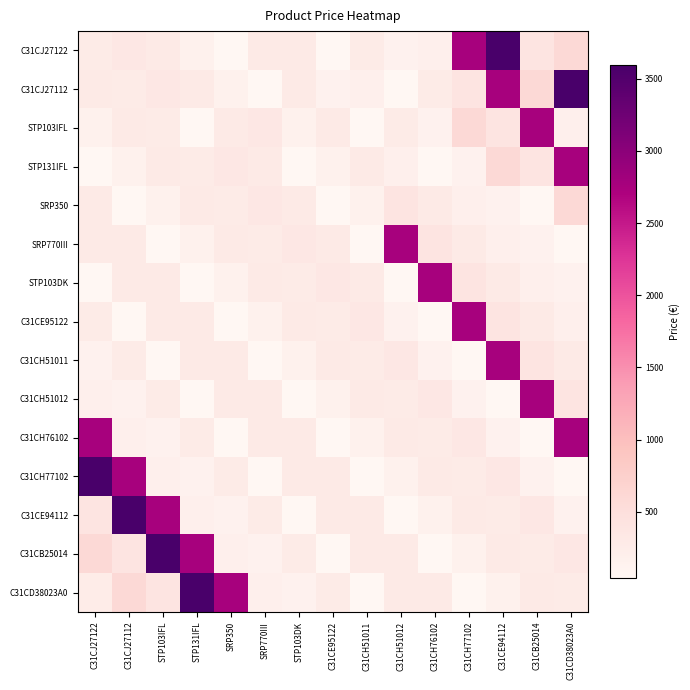

Reading right to left, extract all data points from this chart.

C31CJ27122: C31CD38023A0=586.8	C31CB25014=391.2	C31CE94112=3594.0	C31CH77102=2754.0	C31CH76102=182.8	C31CH51012=147.6	C31CH51011=270.0	C31CE95122=42.0	STP103DK=300.0	SRP770III=296.4	SRP350=42.0	STP131IFL=154.8	STP103IFL=292.8	C31CJ27112=334.8	C31CJ27122=270.0
C31CJ27112: C31CD38023A0=3594.0	C31CB25014=586.8	C31CE94112=2754.0	C31CH77102=391.2	C31CH76102=270.0	C31CH51012=42.0	C31CH51011=182.8	C31CE95122=147.6	STP103DK=300.0	SRP770III=42.0	SRP350=154.8	STP131IFL=296.4	STP103IFL=334.8	C31CJ27112=270.0	C31CJ27122=292.8
STP103IFL: C31CD38023A0=182.8	C31CB25014=2754.0	C31CE94112=391.2	C31CH77102=586.8	C31CH76102=147.6	C31CH51012=270.0	C31CH51011=42.0	C31CE95122=300.0	STP103DK=154.8	SRP770III=334.8	SRP350=296.4	STP131IFL=42.0	STP103IFL=270.0	C31CJ27112=292.8	C31CJ27122=154.8
STP131IFL: C31CD38023A0=2754.0	C31CB25014=391.2	C31CE94112=586.8	C31CH77102=147.6	C31CH76102=42.0	C31CH51012=182.8	C31CH51011=300.0	C31CE95122=154.8	STP103DK=42.0	SRP770III=296.4	SRP350=334.8	STP131IFL=270.0	STP103IFL=292.8	C31CJ27112=154.8	C31CJ27122=42.0
SRP350: C31CD38023A0=586.8	C31CB25014=42.0	C31CE94112=147.6	C31CH77102=182.8	C31CH76102=300.0	C31CH51012=391.2	C31CH51011=154.8	C31CE95122=42.0	STP103DK=296.4	SRP770III=334.8	SRP350=270.0	STP131IFL=292.8	STP103IFL=154.8	C31CJ27112=42.0	C31CJ27122=296.4
SRP770III: C31CD38023A0=42.0	C31CB25014=147.6	C31CE94112=182.8	C31CH77102=300.0	C31CH76102=391.2	C31CH51012=2754.0	C31CH51011=42.0	C31CE95122=296.4	STP103DK=334.8	SRP770III=270.0	SRP350=292.8	STP131IFL=154.8	STP103IFL=42.0	C31CJ27112=296.4	C31CJ27122=300.0
STP103DK: C31CD38023A0=147.6	C31CB25014=182.8	C31CE94112=300.0	C31CH77102=391.2	C31CH76102=2754.0	C31CH51012=42.0	C31CH51011=296.4	C31CE95122=334.8	STP103DK=270.0	SRP770III=292.8	SRP350=154.8	STP131IFL=42.0	STP103IFL=296.4	C31CJ27112=300.0	C31CJ27122=42.0
C31CE95122: C31CD38023A0=182.8	C31CB25014=300.0	C31CE94112=391.2	C31CH77102=2754.0	C31CH76102=42.0	C31CH51012=147.6	C31CH51011=334.8	C31CE95122=270.0	STP103DK=292.8	SRP770III=154.8	SRP350=42.0	STP131IFL=296.4	STP103IFL=300.0	C31CJ27112=42.0	C31CJ27122=270.0
C31CH51011: C31CD38023A0=300.0	C31CB25014=391.2	C31CE94112=2754.0	C31CH77102=42.0	C31CH76102=147.6	C31CH51012=334.8	C31CH51011=270.0	C31CE95122=292.8	STP103DK=154.8	SRP770III=42.0	SRP350=296.4	STP131IFL=300.0	STP103IFL=42.0	C31CJ27112=270.0	C31CJ27122=147.6
C31CH51012: C31CD38023A0=391.2	C31CB25014=2754.0	C31CE94112=42.0	C31CH77102=147.6	C31CH76102=334.8	C31CH51012=270.0	C31CH51011=292.8	C31CE95122=154.8	STP103DK=42.0	SRP770III=296.4	SRP350=300.0	STP131IFL=42.0	STP103IFL=270.0	C31CJ27112=147.6	C31CJ27122=182.8
C31CH76102: C31CD38023A0=2754.0	C31CB25014=42.0	C31CE94112=147.6	C31CH77102=334.8	C31CH76102=270.0	C31CH51012=292.8	C31CH51011=154.8	C31CE95122=42.0	STP103DK=296.4	SRP770III=300.0	SRP350=42.0	STP131IFL=270.0	STP103IFL=147.6	C31CJ27112=182.8	C31CJ27122=2754.0
C31CH77102: C31CD38023A0=42.0	C31CB25014=147.6	C31CE94112=334.8	C31CH77102=270.0	C31CH76102=292.8	C31CH51012=154.8	C31CH51011=42.0	C31CE95122=296.4	STP103DK=300.0	SRP770III=42.0	SRP350=270.0	STP131IFL=147.6	STP103IFL=182.8	C31CJ27112=2754.0	C31CJ27122=3594.0
C31CE94112: C31CD38023A0=147.6	C31CB25014=334.8	C31CE94112=270.0	C31CH77102=292.8	C31CH76102=154.8	C31CH51012=42.0	C31CH51011=296.4	C31CE95122=300.0	STP103DK=42.0	SRP770III=270.0	SRP350=147.6	STP131IFL=182.8	STP103IFL=2754.0	C31CJ27112=3594.0	C31CJ27122=391.2
C31CB25014: C31CD38023A0=334.8	C31CB25014=270.0	C31CE94112=292.8	C31CH77102=154.8	C31CH76102=42.0	C31CH51012=296.4	C31CH51011=300.0	C31CE95122=42.0	STP103DK=270.0	SRP770III=147.6	SRP350=182.8	STP131IFL=2754.0	STP103IFL=3594.0	C31CJ27112=391.2	C31CJ27122=586.8
C31CD38023A0: C31CD38023A0=270.0	C31CB25014=292.8	C31CE94112=154.8	C31CH77102=42.0	C31CH76102=296.4	C31CH51012=300.0	C31CH51011=42.0	C31CE95122=270.0	STP103DK=147.6	SRP770III=182.8	SRP350=2754.0	STP131IFL=3594.0	STP103IFL=391.2	C31CJ27112=586.8	C31CJ27122=250.8